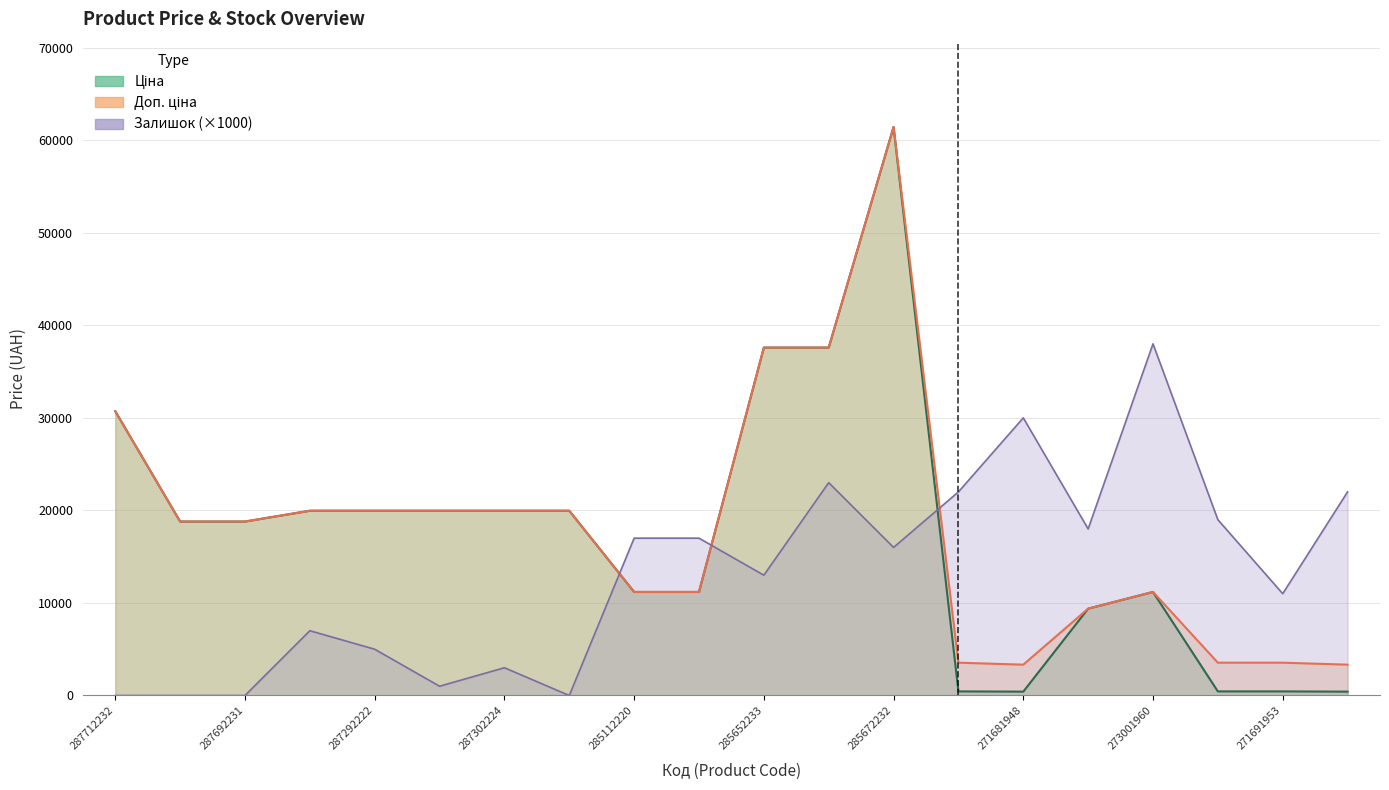

What is the difference between the maximum and minimum values in the Доп. ціна series?

58101.8